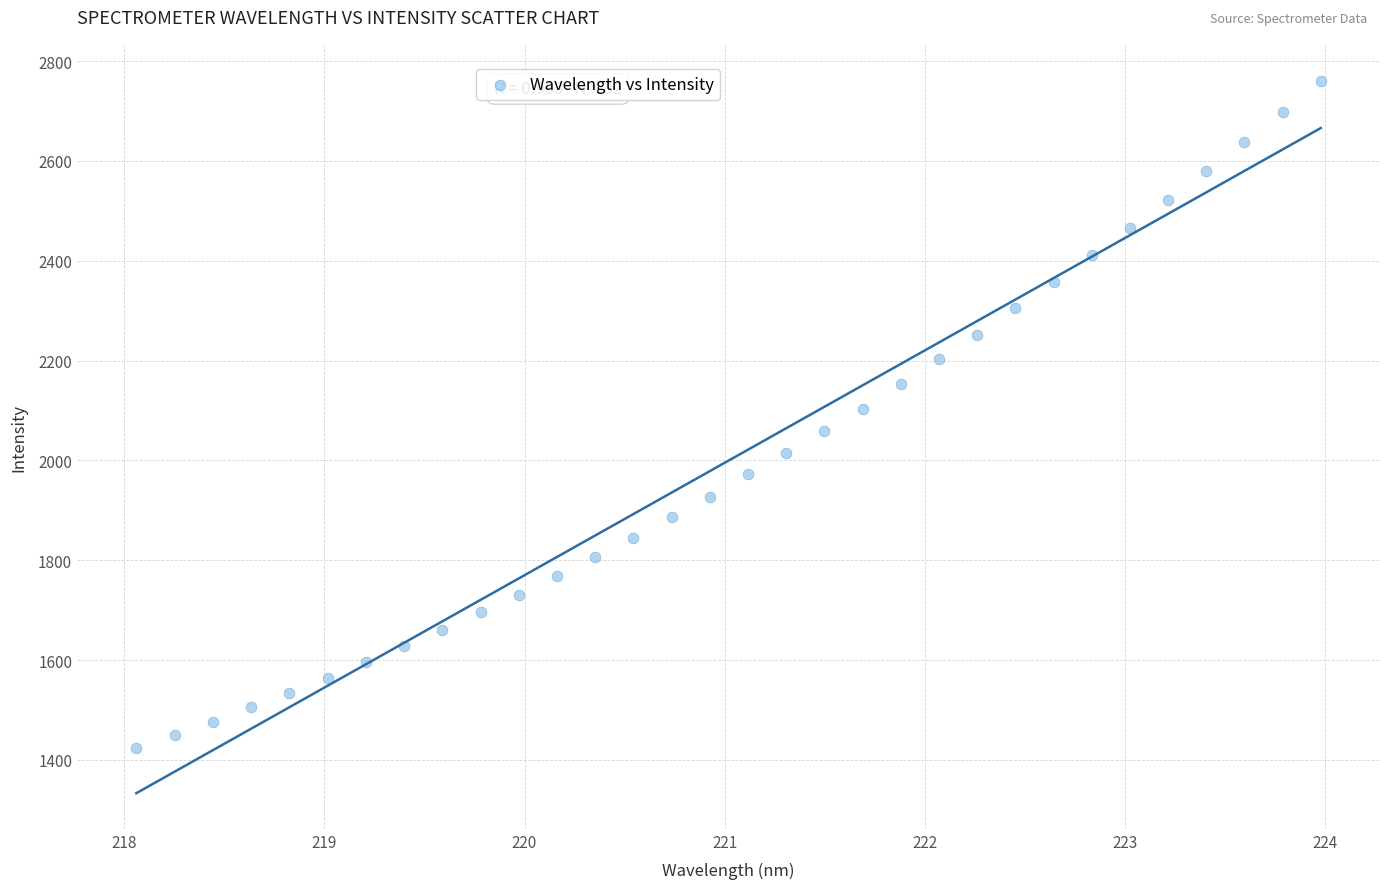

What is the range of Y values (max minus min)?

1336.5